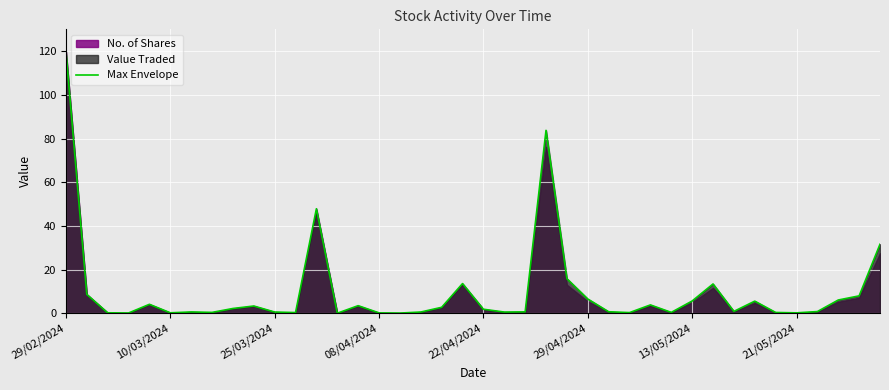

Which category has the highest value in the Max Envelope series?

29/02/2024